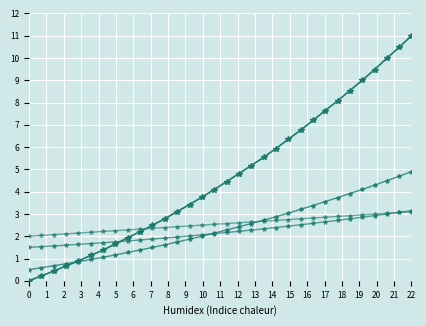

How many lines are shown in the chart?

4